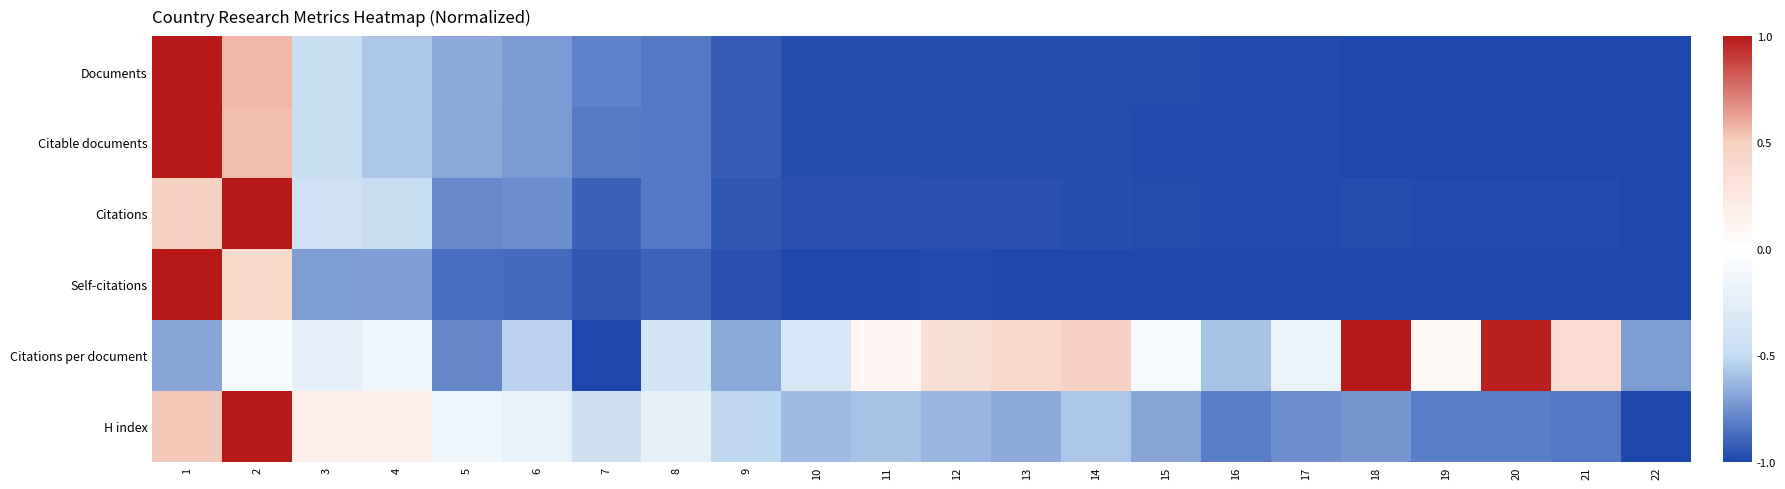

At which category does the chart reach its peak across all series?

1